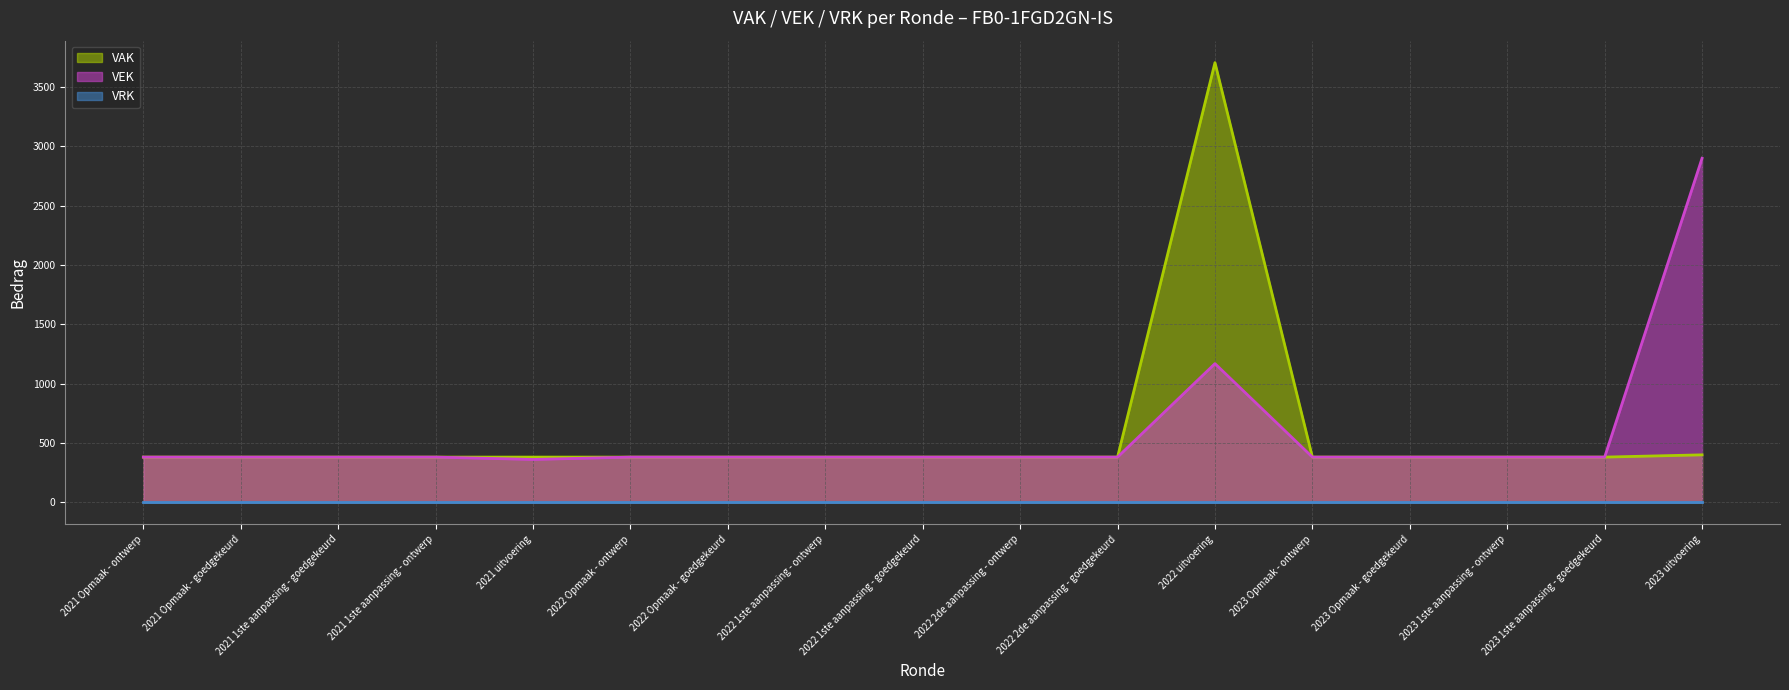

At which label does the data first exceed 380?

2022 uitvoering